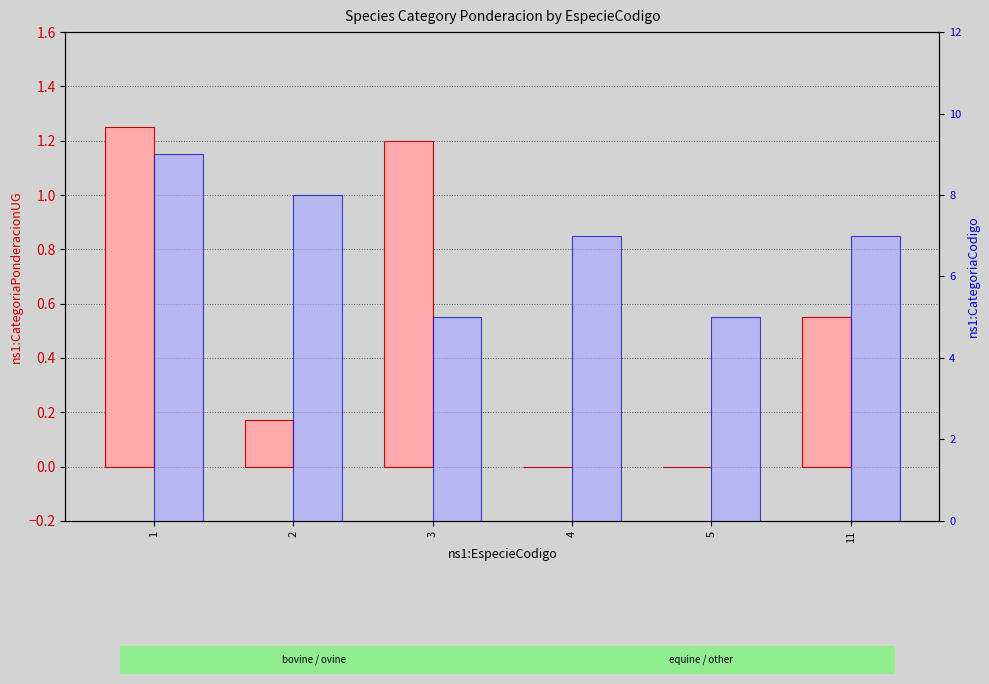

True or false: ns1:CategoriaPonderacionUG has a value of 0.0 at 5.

True